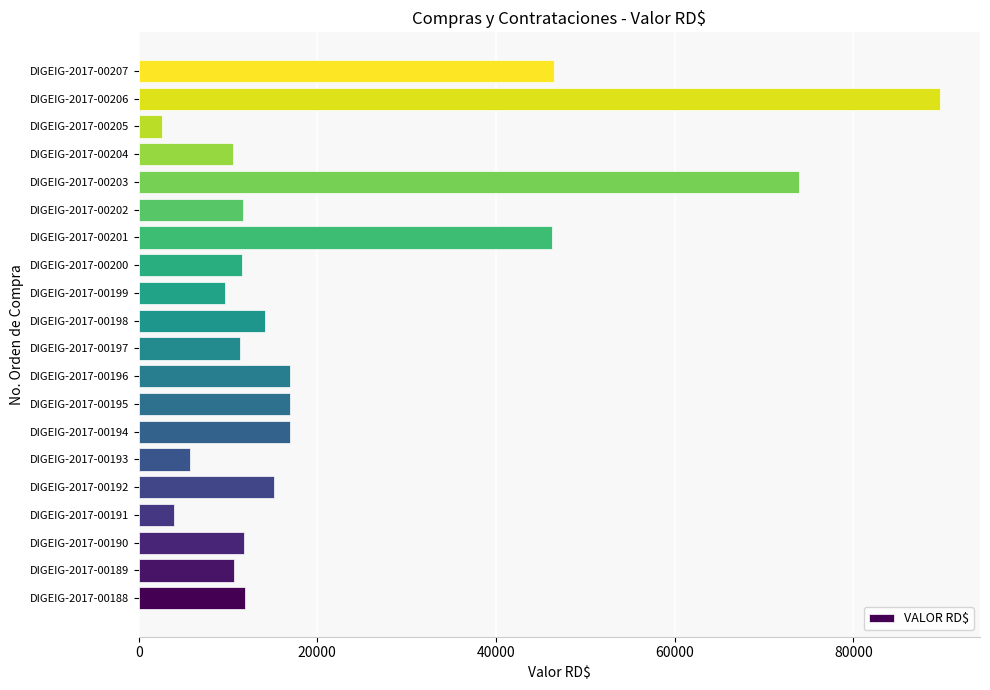

Which category has the highest value across all series?

DIGEIG-2017-00206